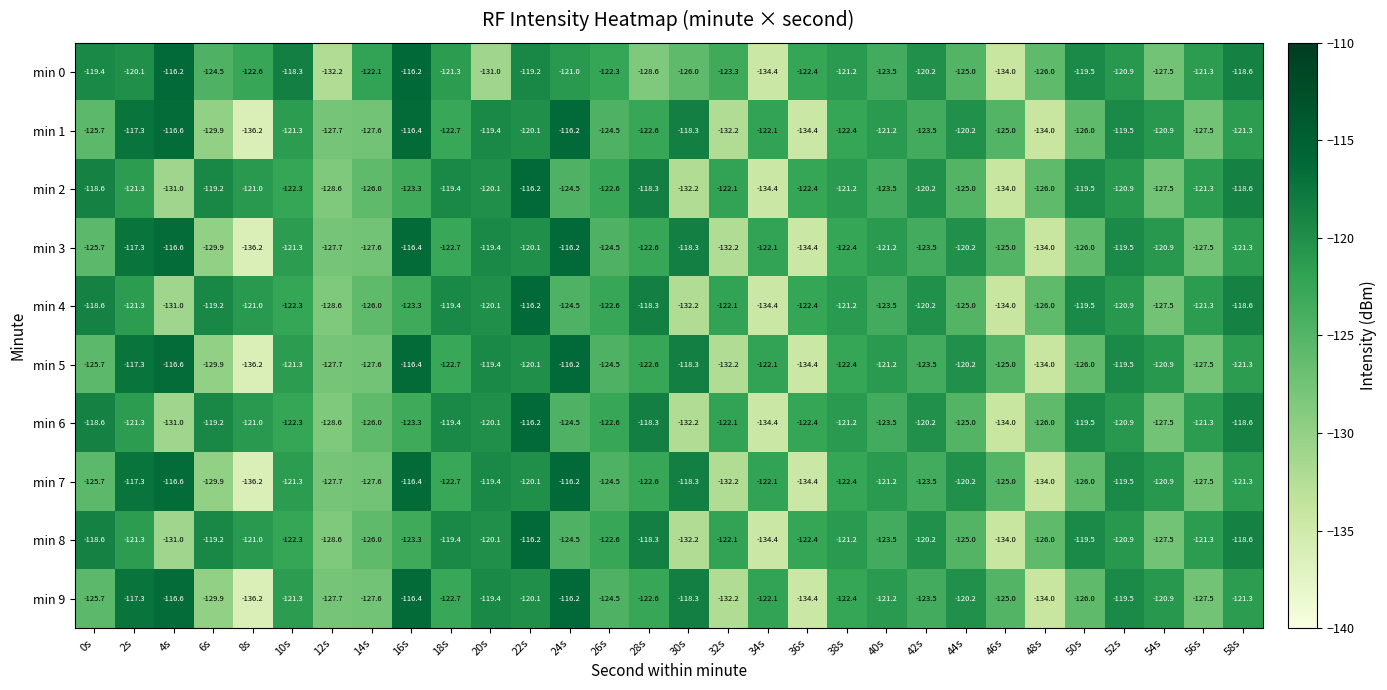

What value does the min 7 series have at 8s?

-136.2